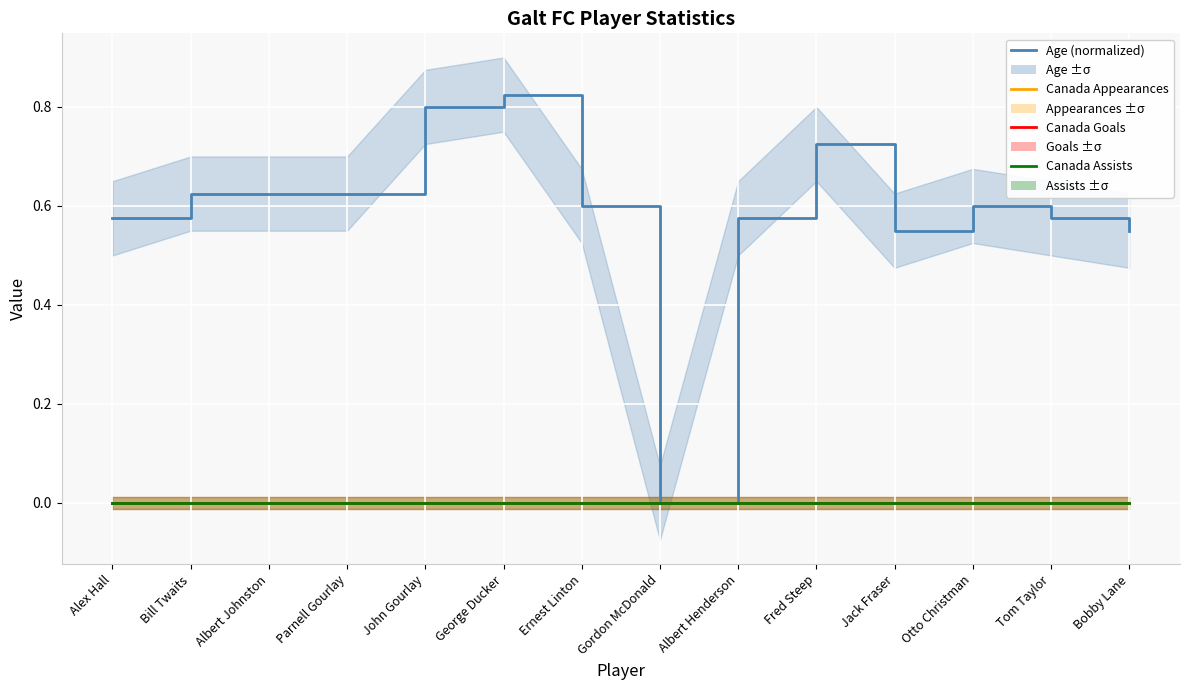

Count the number of categories in the chart.

14